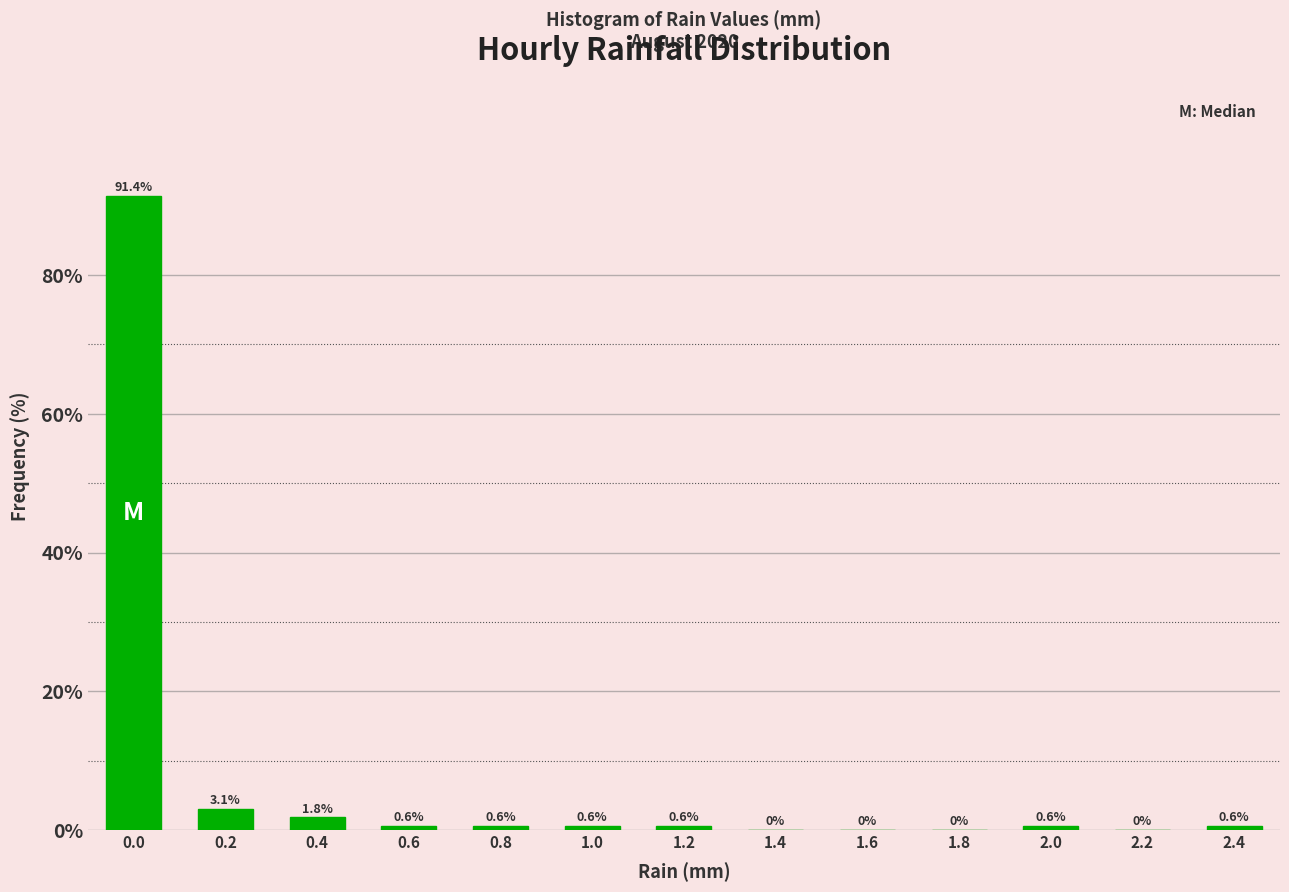

Reading left to right, list all the values displayed in this chart.

0.0=91.4	0.2=3.1	0.4=1.8	0.6=0.6	0.8=0.6	1.0=0.6	1.2=0.6	1.4=0.0	1.6=0.0	1.8=0.0	2.0=0.6	2.2=0.0	2.4=0.6